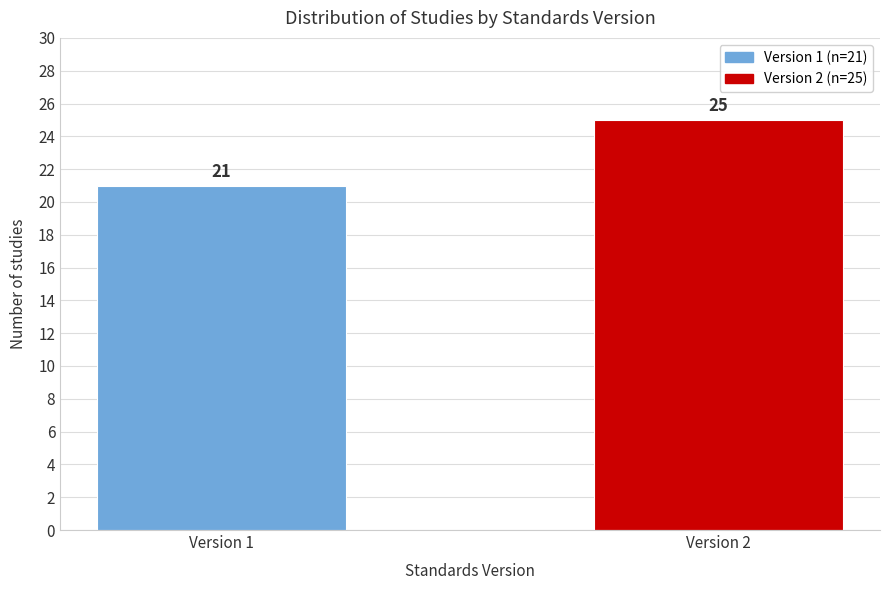

Reading right to left, what are all the values shown in this chart?

25	21